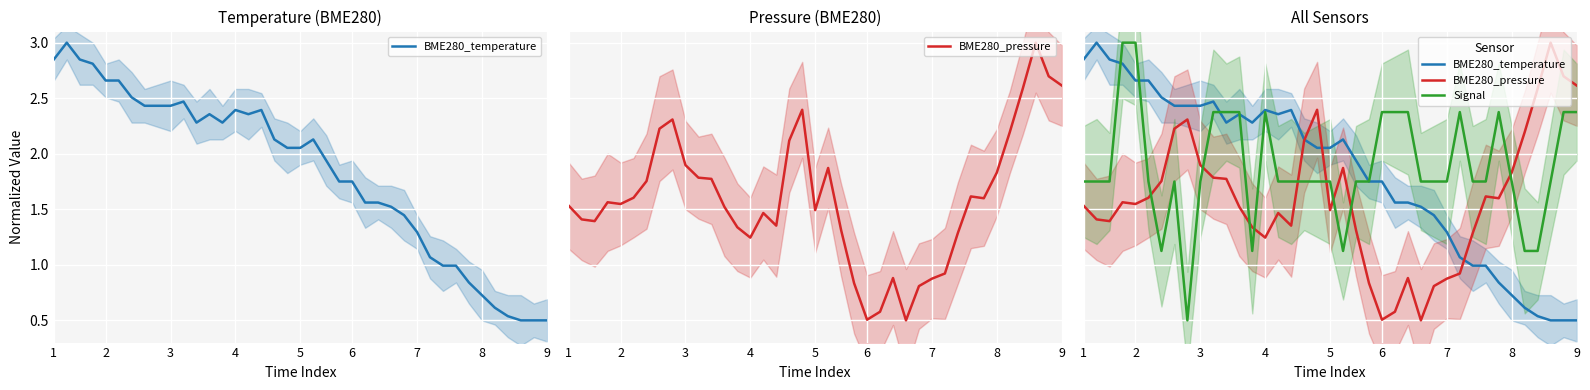

Is this an area chart (filled region under the line)?

No